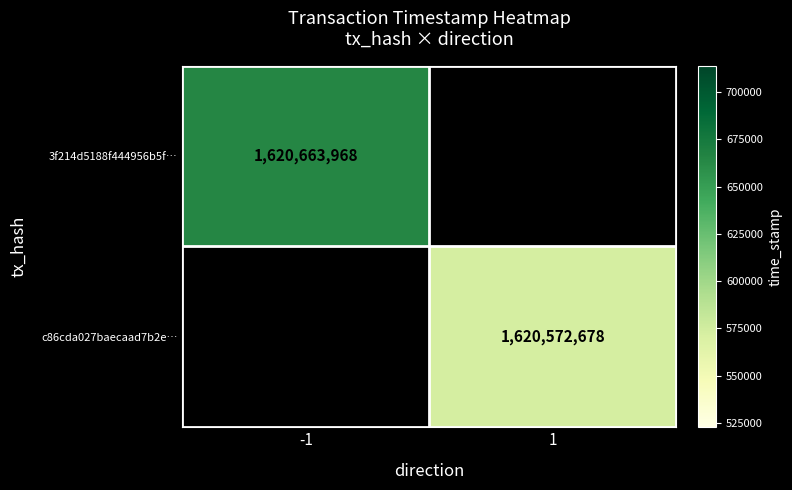

True or false: 3f214d5188f444956b5f… has a value of 1620663968 at -1.

True